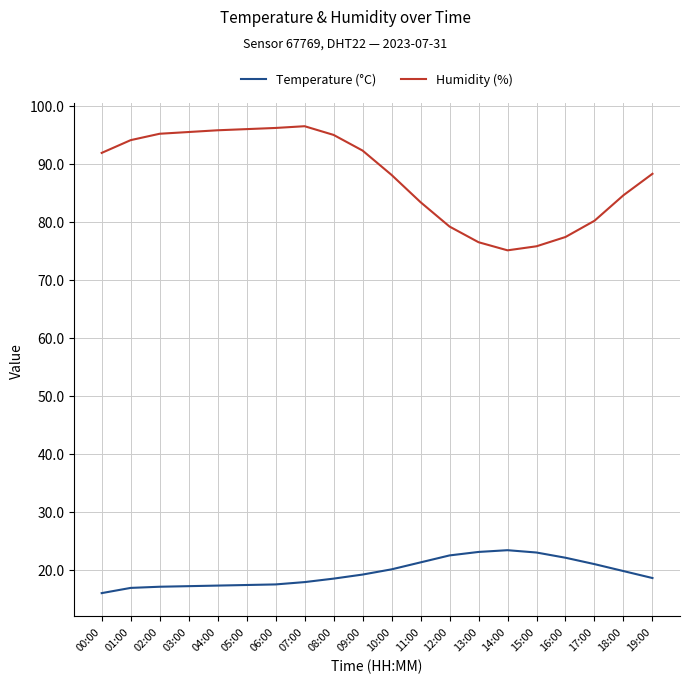

True or false: Temperature (°C) has a value of 23.0 at 15:00.

True